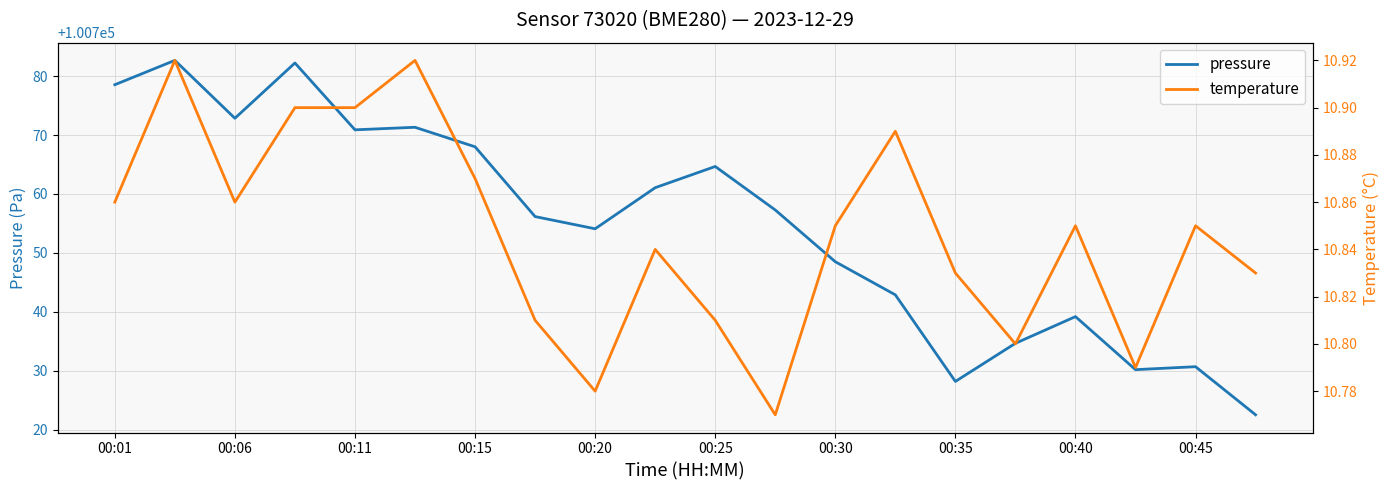

What is the lowest value of the pressure series?

100722.5